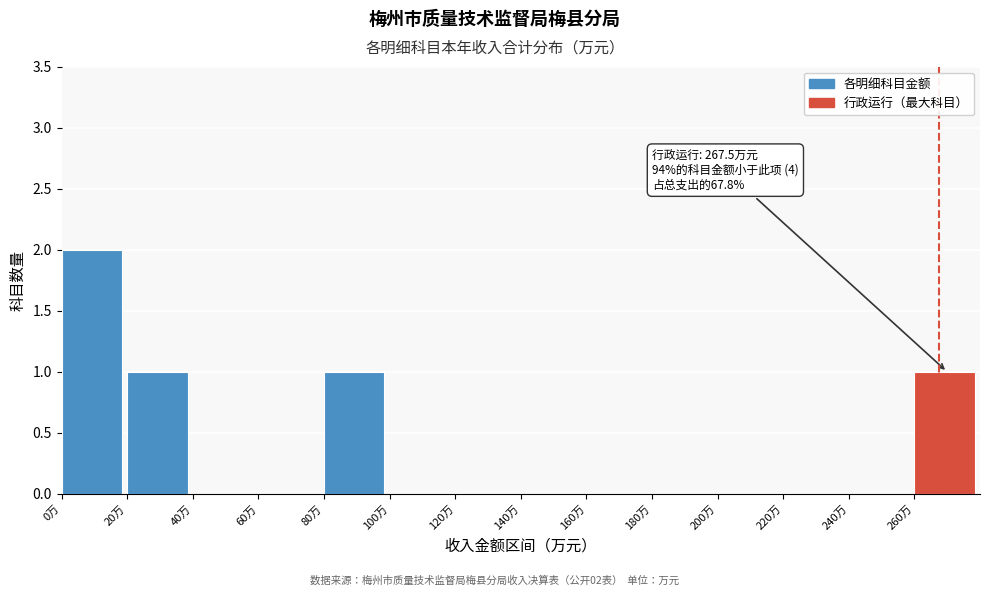

Which range on the x-axis has the tallest bar?

0 to 20